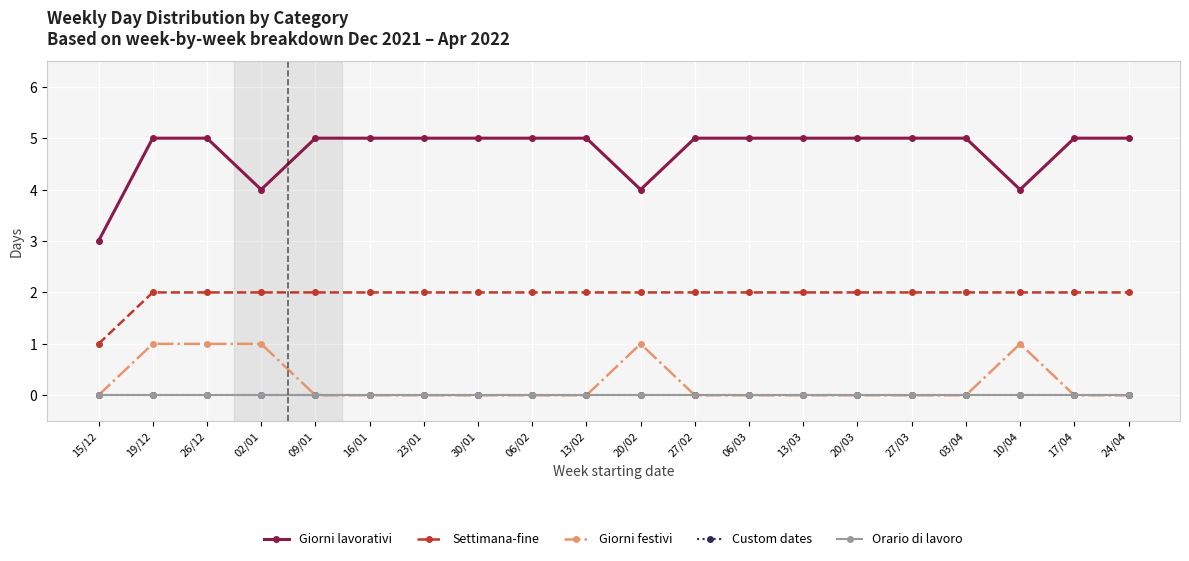

True or false: Custom dates has more than 2 points higher than both neighbors.

False